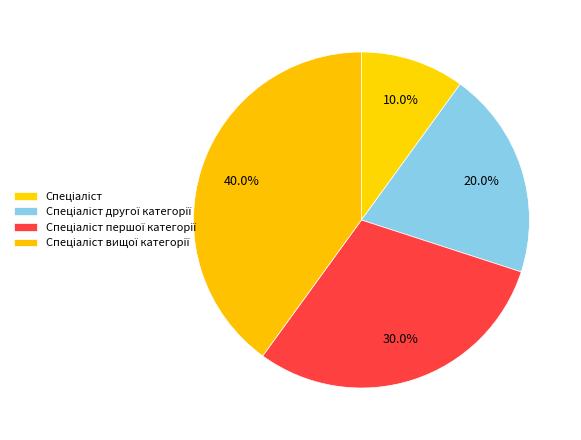

The Спеціаліст першої категорії slice represents 30% of the pie. True or false?

True